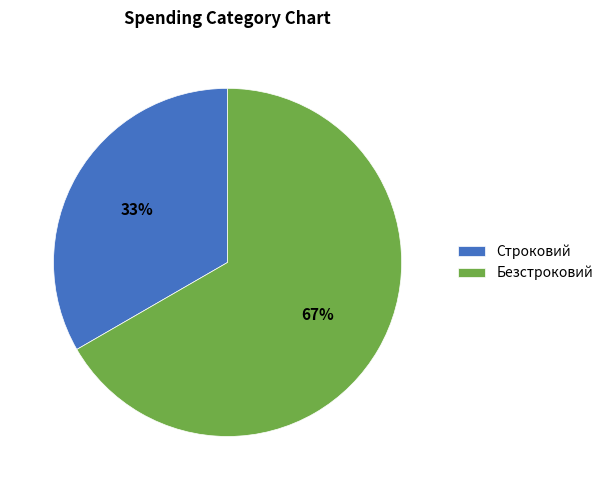

Is it true that Строковий is 33% of the pie?

True